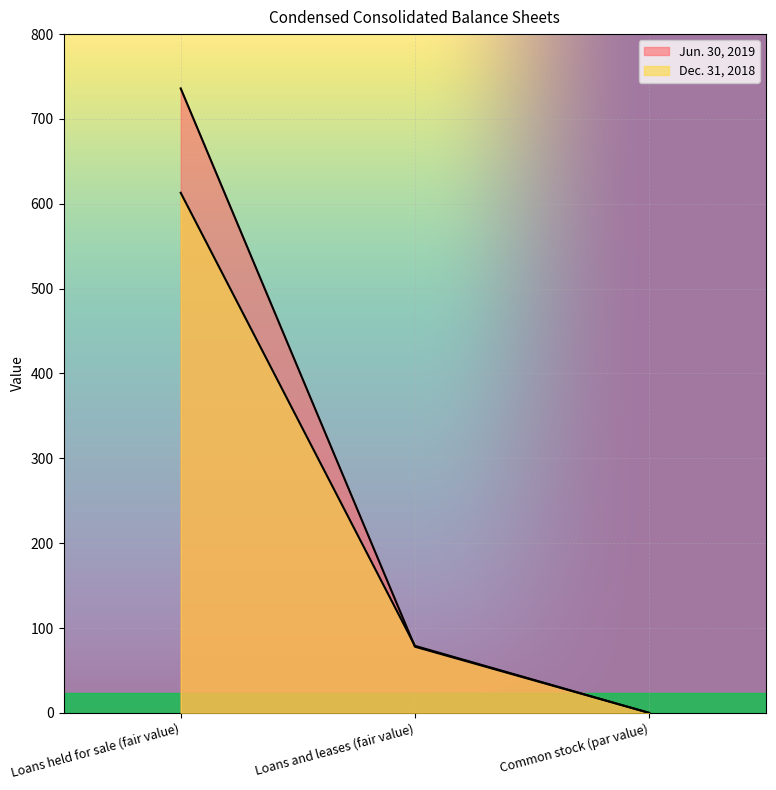

Reading left to right, what are all the values shown in this chart?

Jun. 30, 2019: 736.0	78.0	0.0
Dec. 31, 2018: 613.0	79.0	0.0